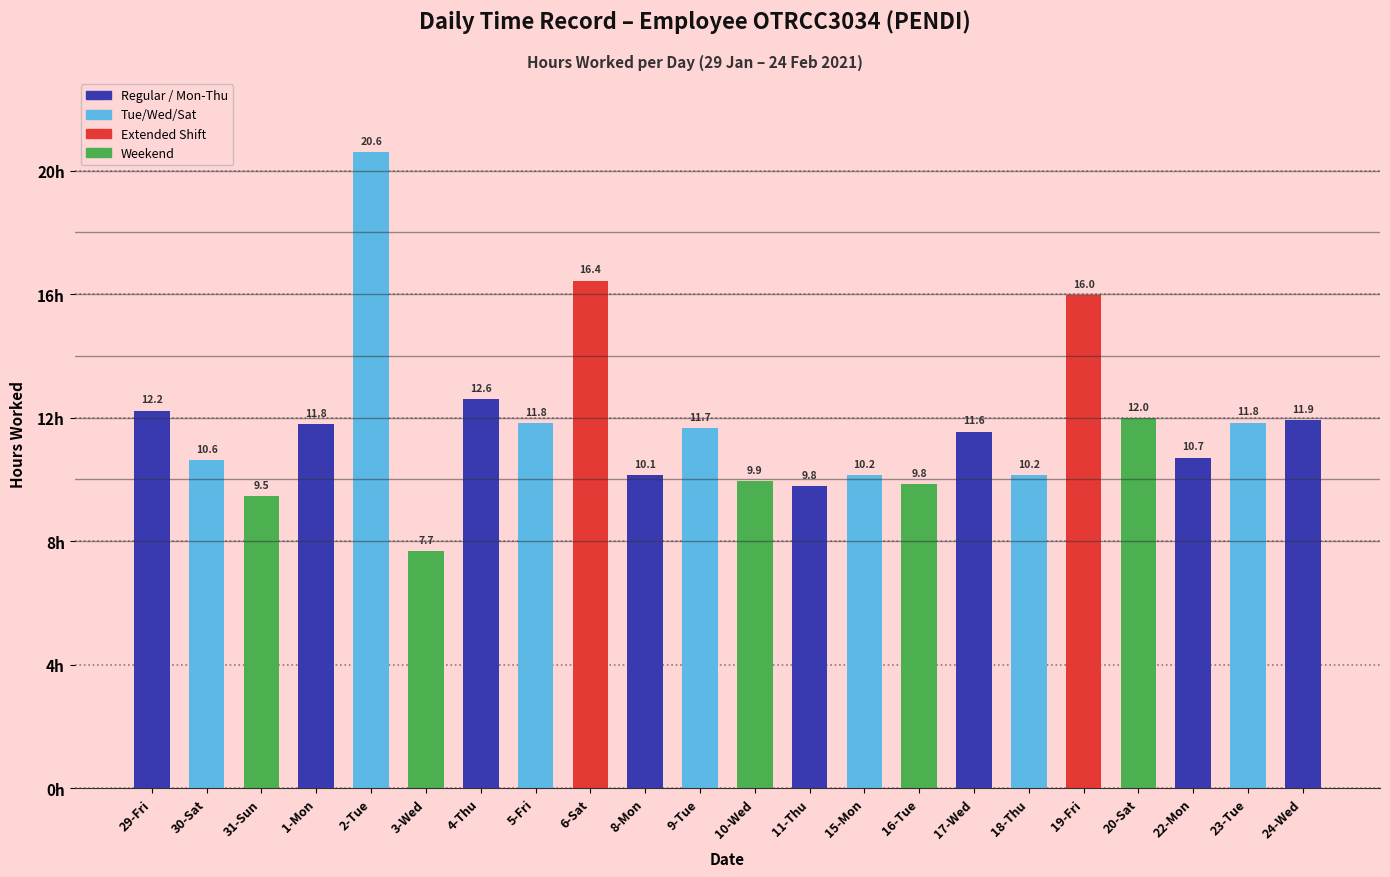

Where does the data first go above 11?

29-Fri